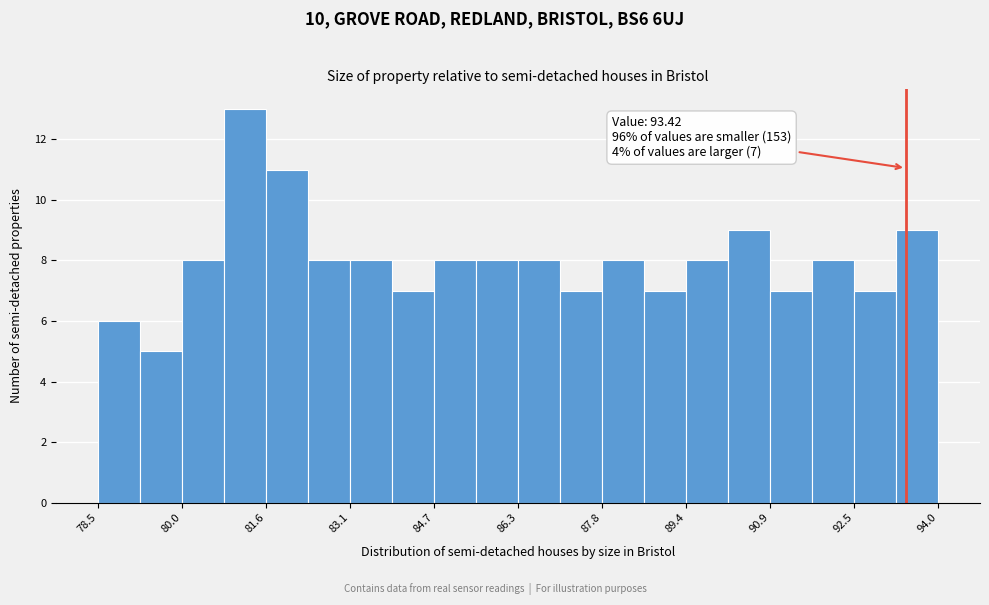

Read against the x-axis, roughly where is the centre of the tallest bar?

81.2